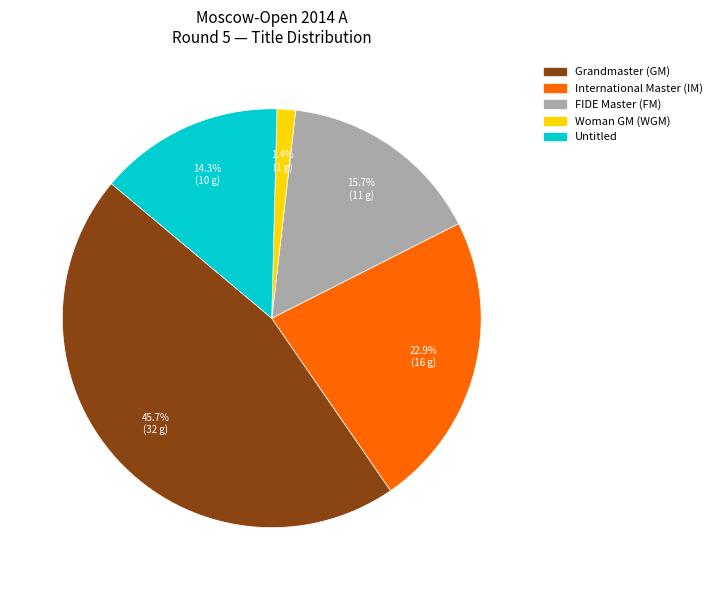

Count the number of slices in the pie.

5